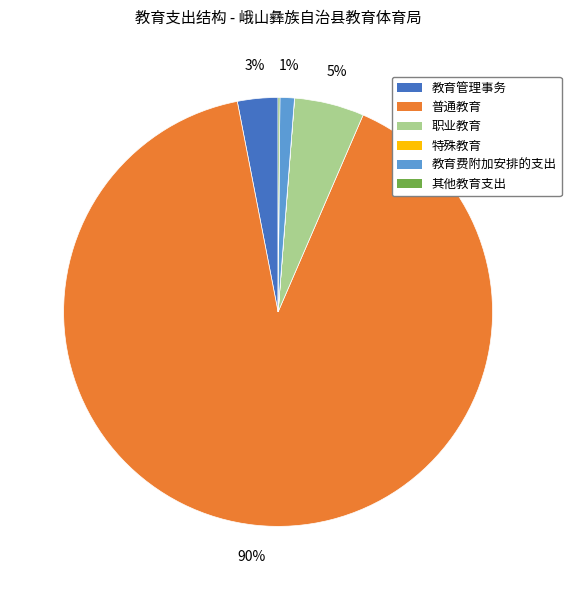

Which category has the biggest portion of the pie?

普通教育